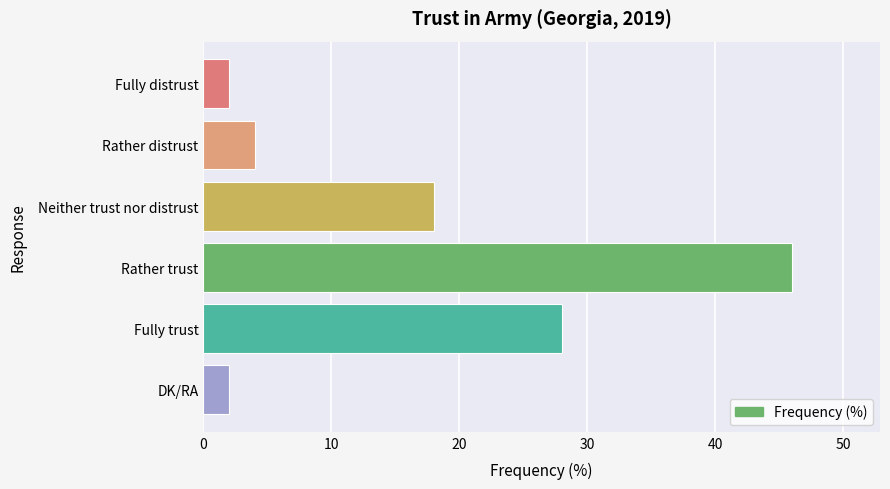

What is the label of the 6th bar from the top?

DK/RA